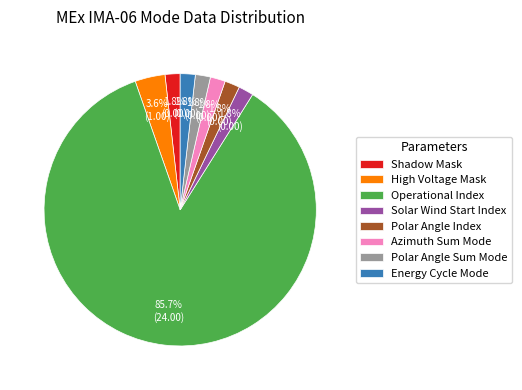

How many segments does this pie chart have?

8